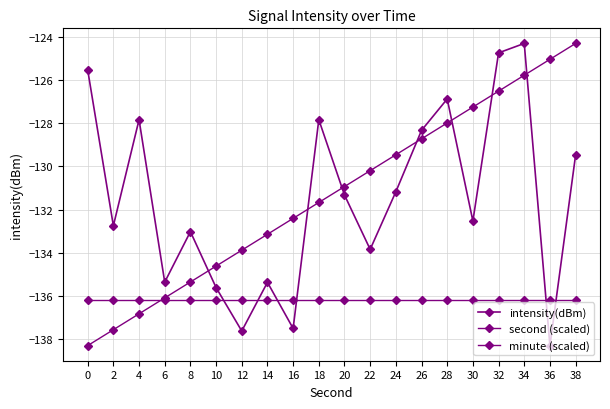

How many series are shown in this chart?

3